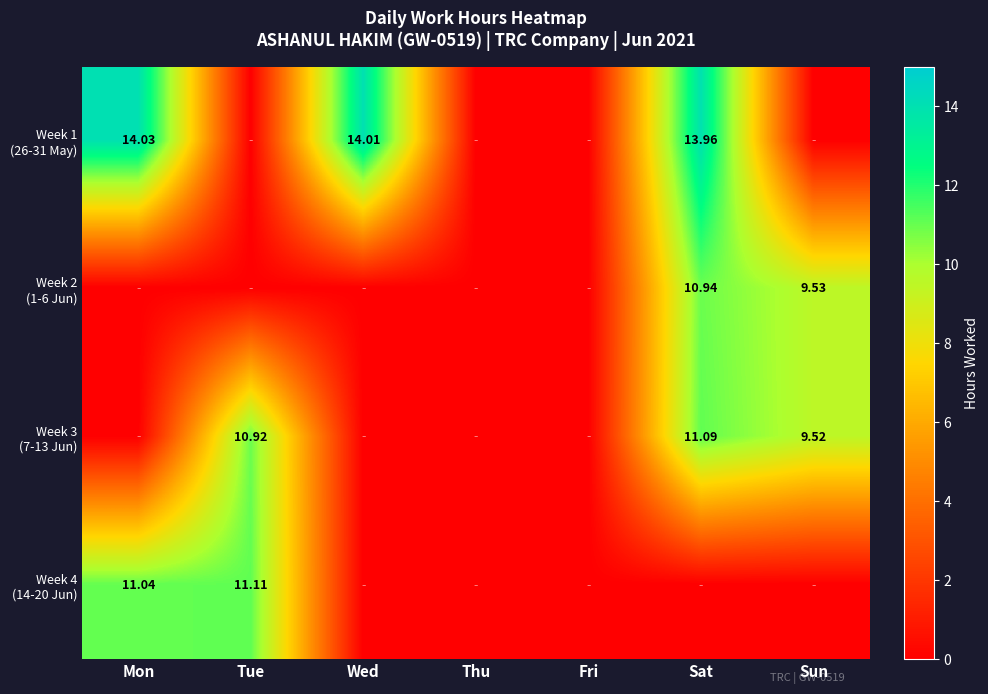

Is it true that Week 2 (1-6 Jun) equals 5.6 at Tue?

False